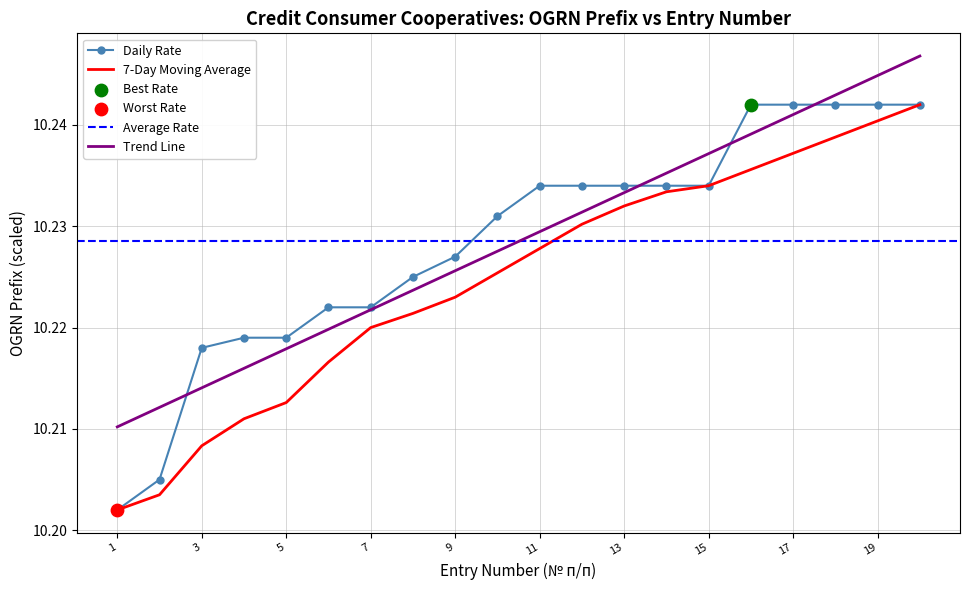

Which has a higher value, 12 or 4?

12